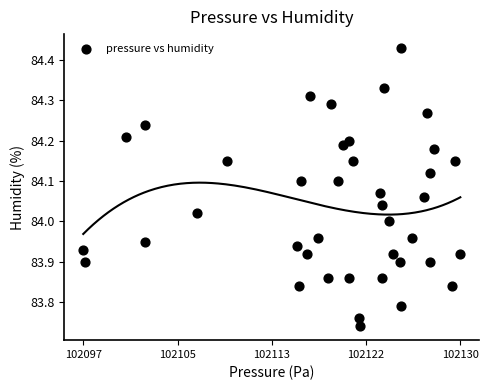

What is the range of Y values (max minus min)?

0.7